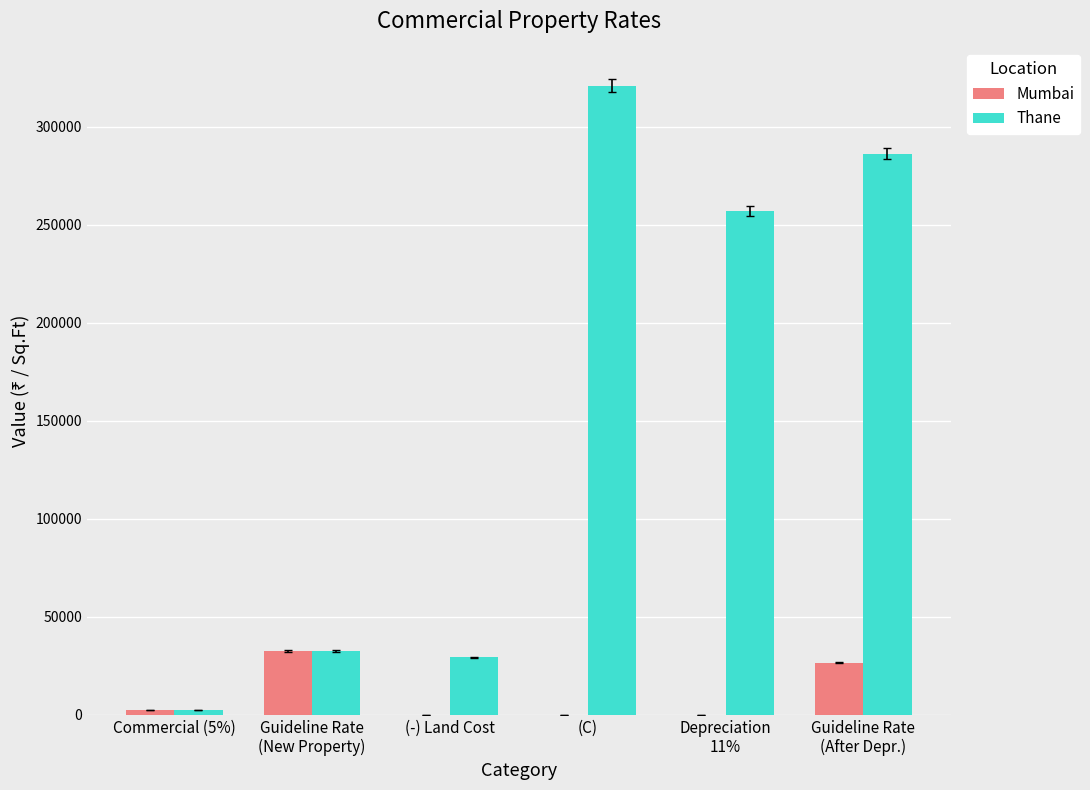

Which series has the largest range (max minus min)?

Thane